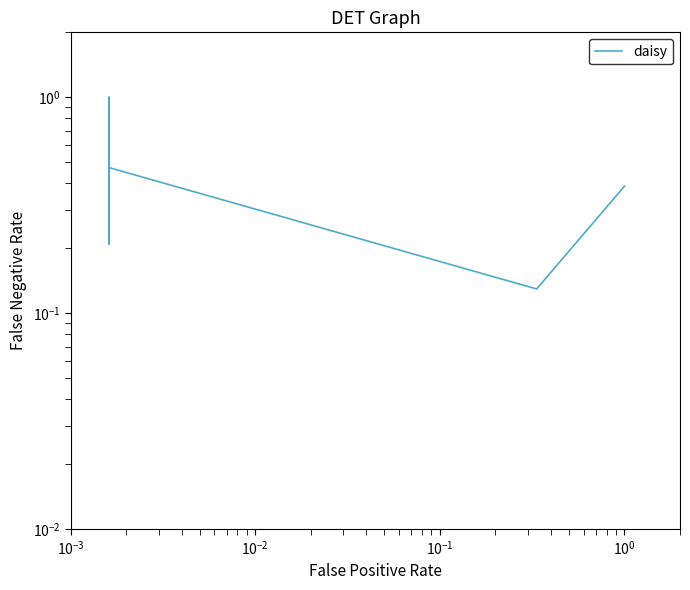

What is the difference between the second highest and minimum values?

0.6